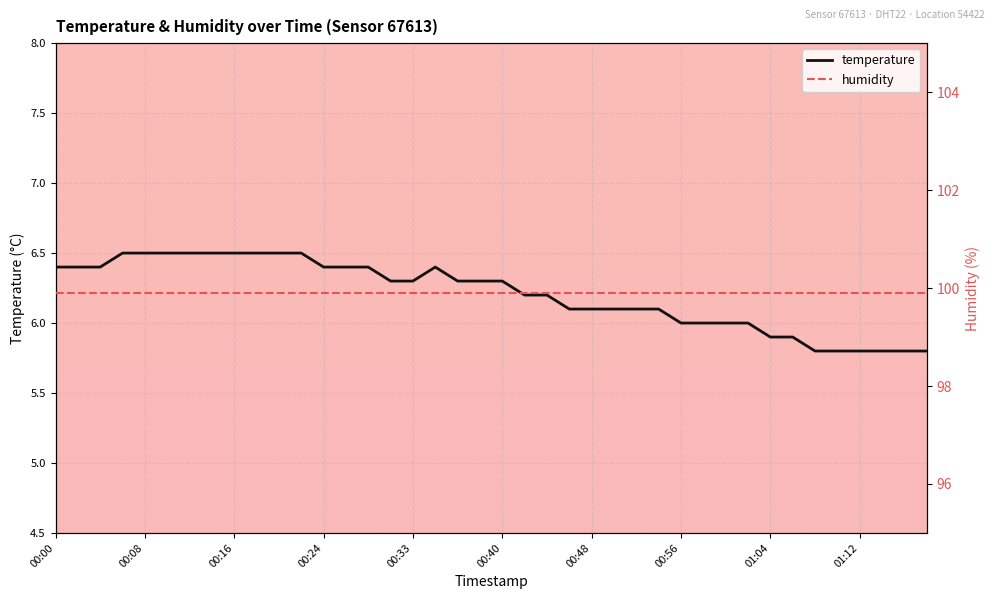

Where is the data nearest to the value 6?

00:56